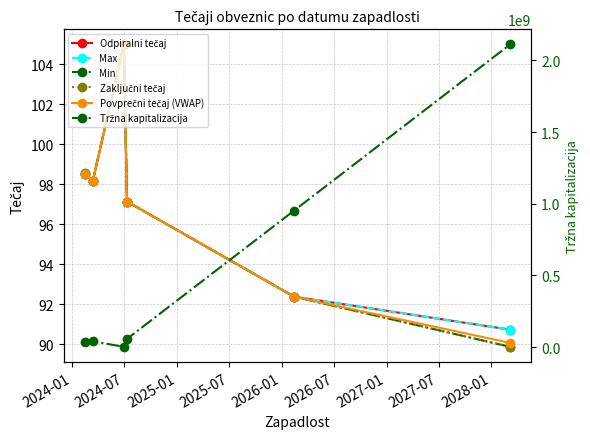

What is the difference between the Min values at 2026-07 and 2024-07?

8.3